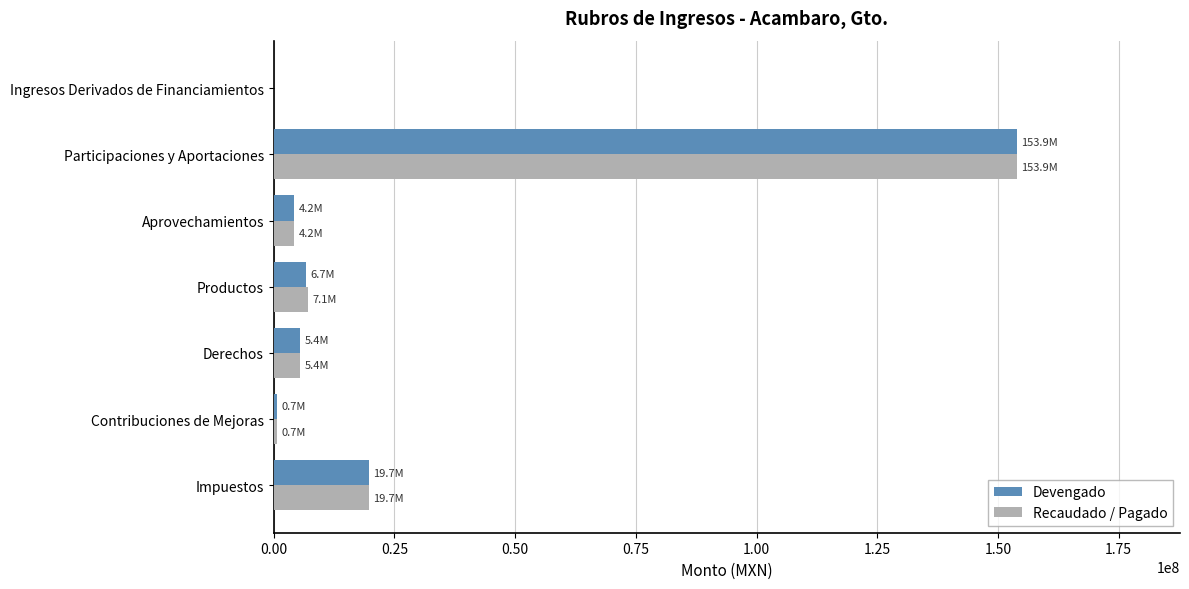

What is the sum of the Recaudado / Pagado values at Impuestos and Productos?

26734378.2